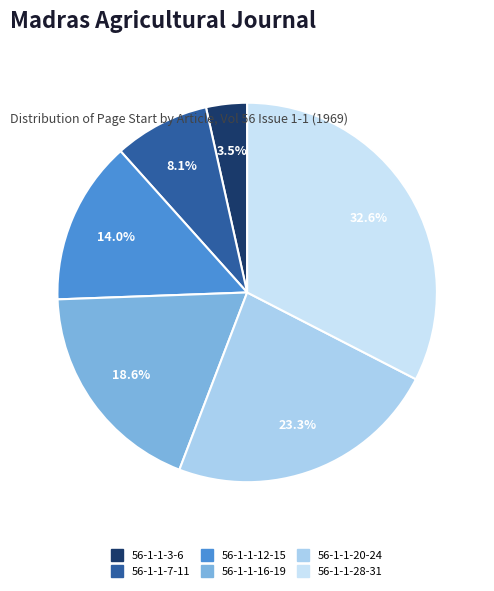

Does any single category account for the majority?

No